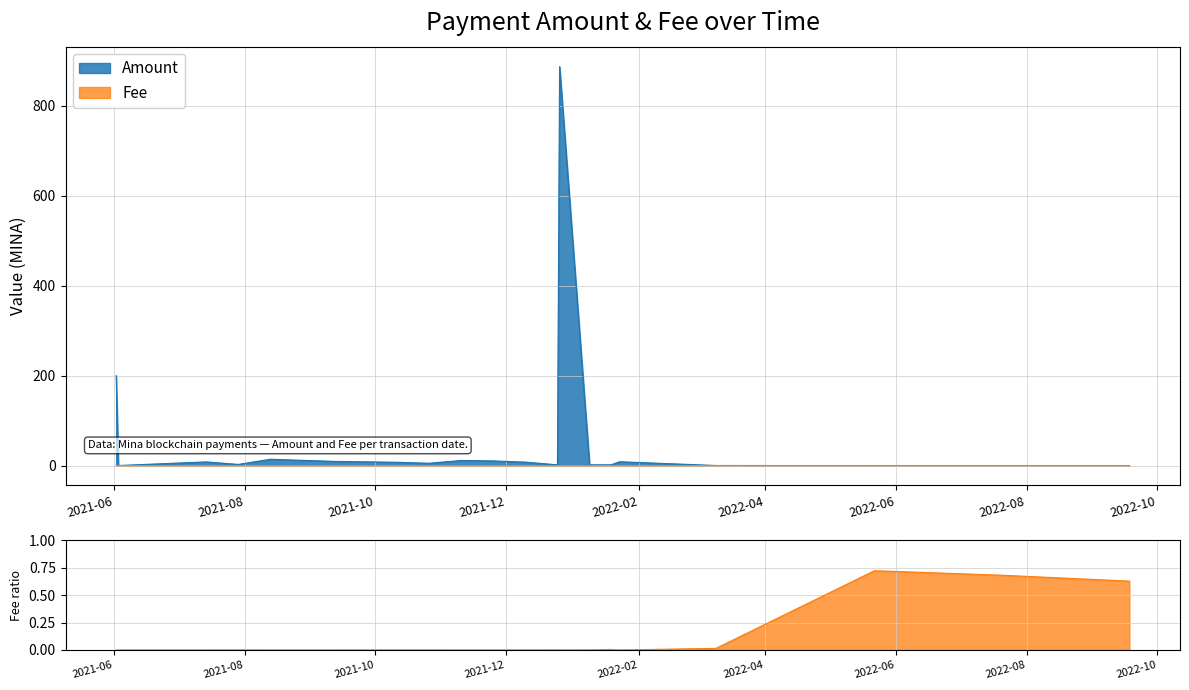

The Fee series shows 0.0 at 2022-01-19. True or false?

True